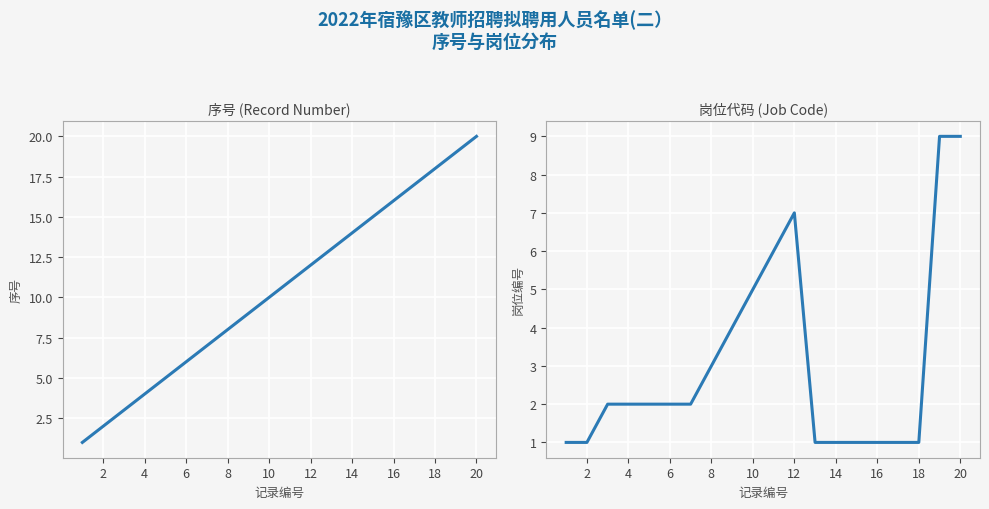

At which category does the chart reach its peak across all series?

20